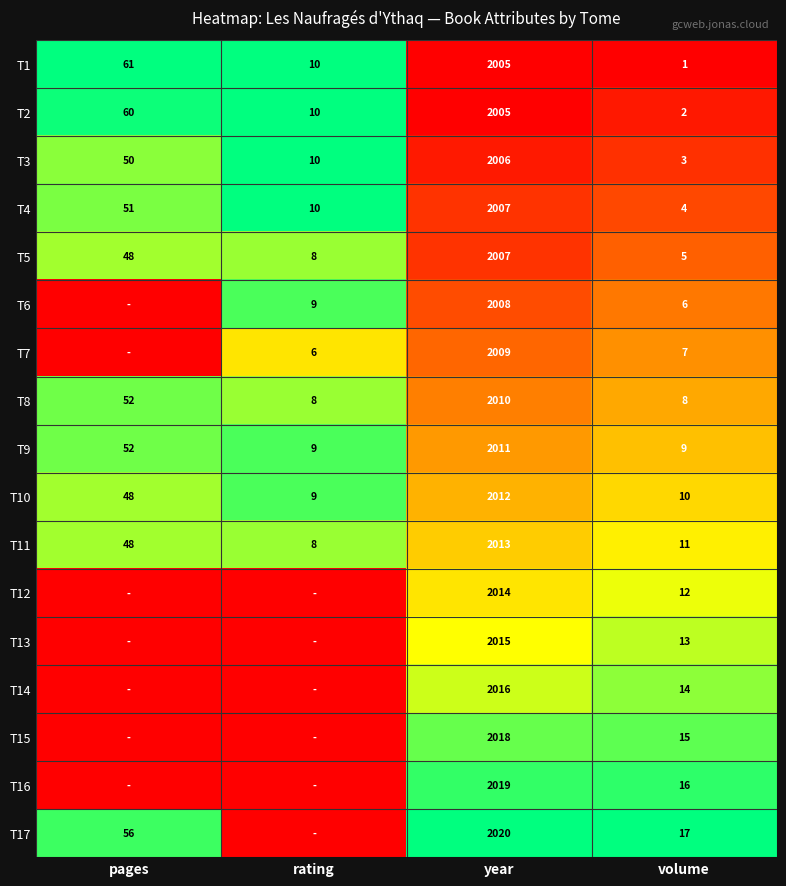

What is the difference between the second highest and second lowest values in the T8 series?

44